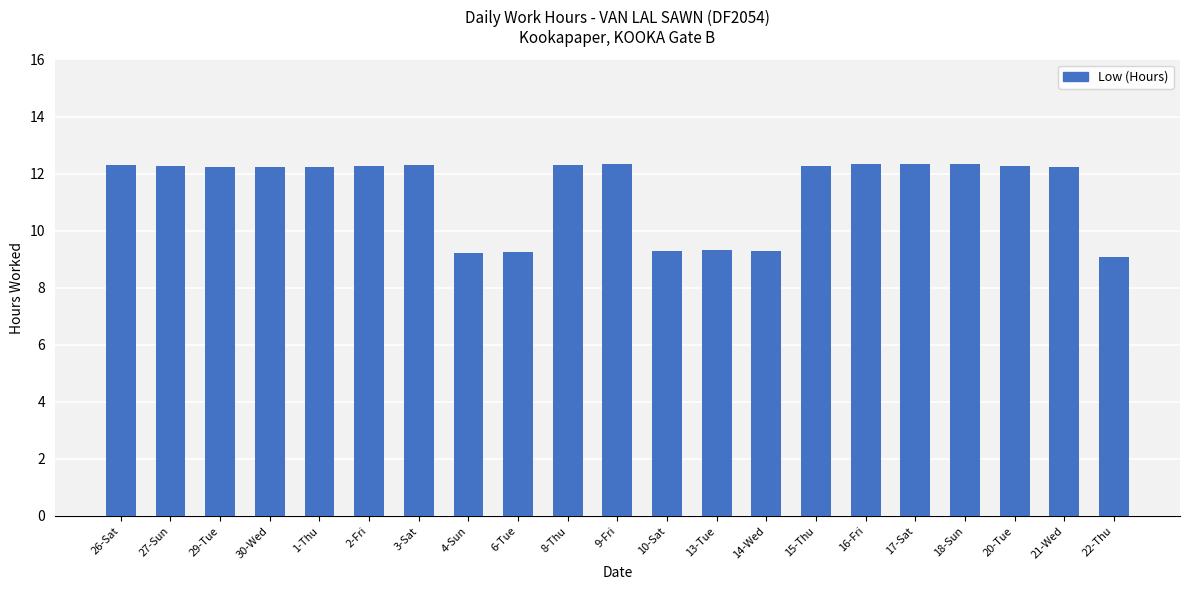

True or false: the data shows 21.4 at 16-Fri.

False